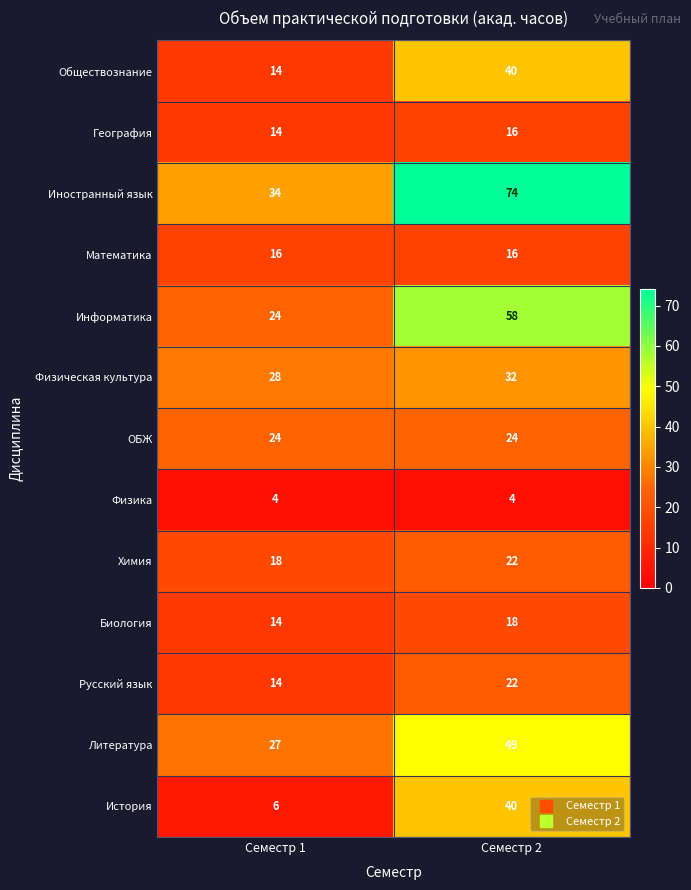

What is the approximate value of Обществознание at Семестр 1?

14